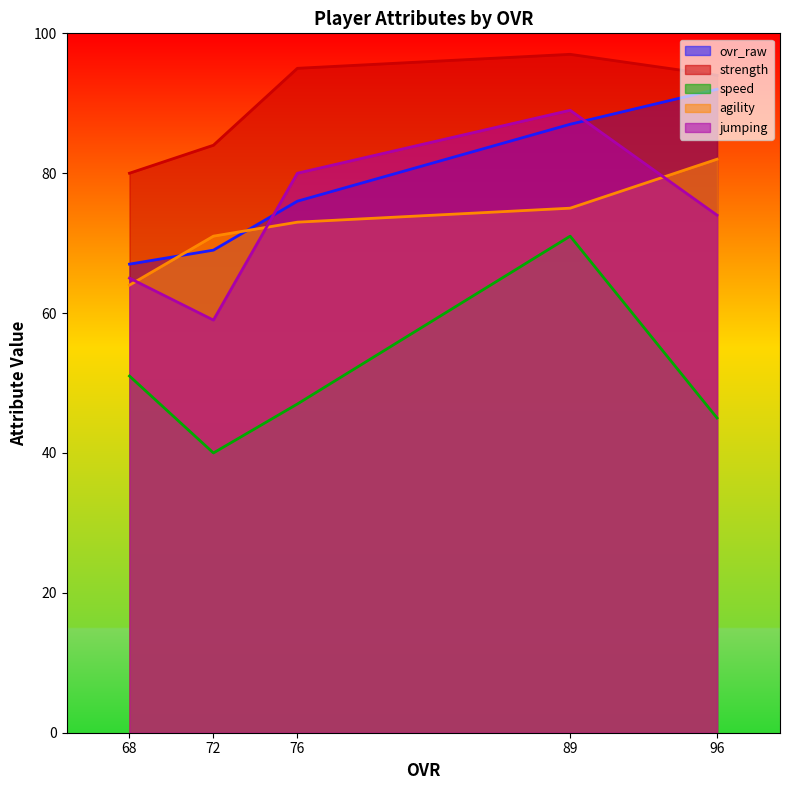

What is the lowest value of the strength series?

80